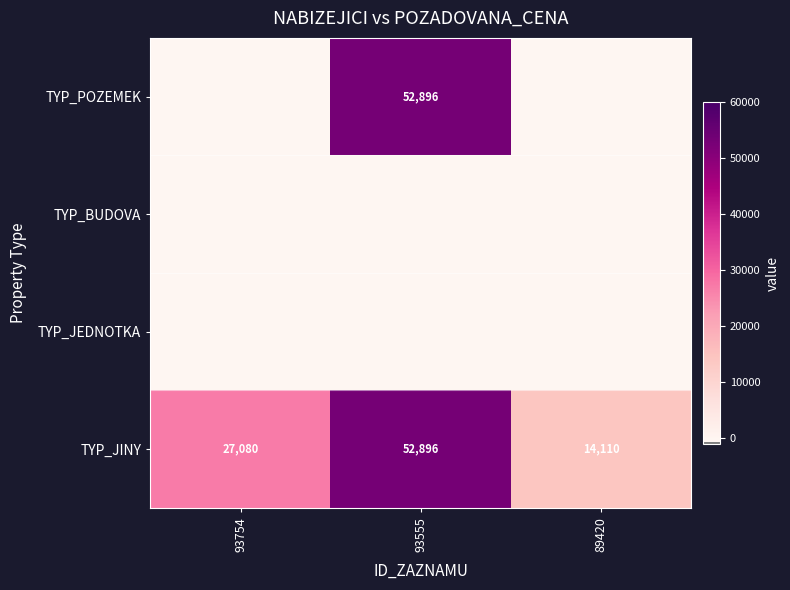

Where is TYP_JINY nearest to the value 33503?

93754